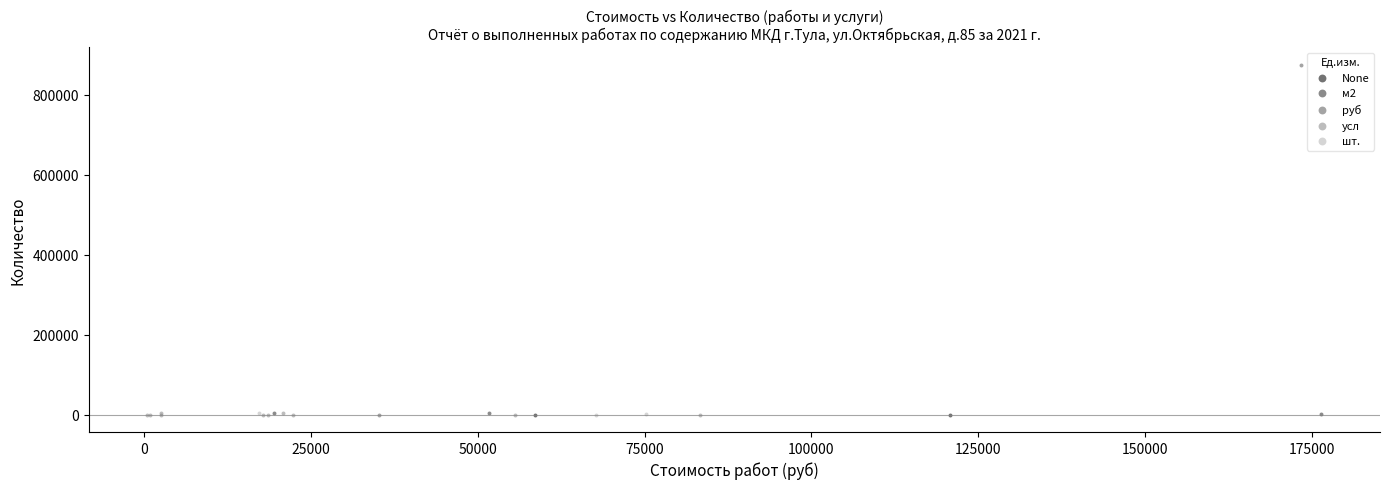

What are all the series names shown in the legend?

None, м2, руб, усл, шт.